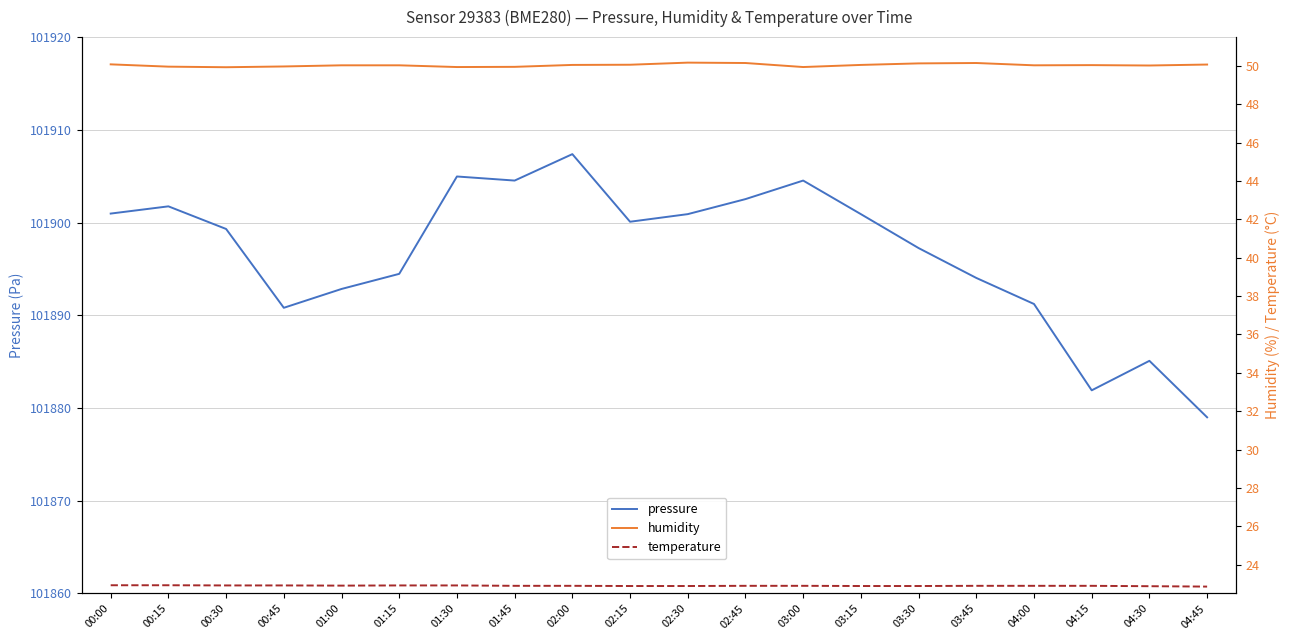

Reading left to right, extract all data points from this chart.

pressure: 00:00=101901.0	00:15=101901.8	00:30=101899.3	00:45=101890.8	01:00=101892.8	01:15=101894.5	01:30=101905.0	01:45=101904.5	02:00=101907.4	02:15=101900.1	02:30=101900.9	02:45=101902.5	03:00=101904.5	03:15=101900.9	03:30=101897.2	03:45=101894.0	04:00=101891.2	04:15=101881.9	04:30=101885.1	04:45=101879.0
humidity: 00:00=50.1	00:15=50.0	00:30=49.9	00:45=50.0	01:00=50.0	01:15=50.0	01:30=49.9	01:45=50.0	02:00=50.0	02:15=50.1	02:30=50.2	02:45=50.1	03:00=49.9	03:15=50.0	03:30=50.1	03:45=50.1	04:00=50.0	04:15=50.0	04:30=50.0	04:45=50.1
temperature: 00:00=22.9	00:15=22.9	00:30=22.9	00:45=22.9	01:00=22.9	01:15=22.9	01:30=22.9	01:45=22.9	02:00=22.9	02:15=22.9	02:30=22.9	02:45=22.9	03:00=22.9	03:15=22.9	03:30=22.9	03:45=22.9	04:00=22.9	04:15=22.9	04:30=22.9	04:45=22.9